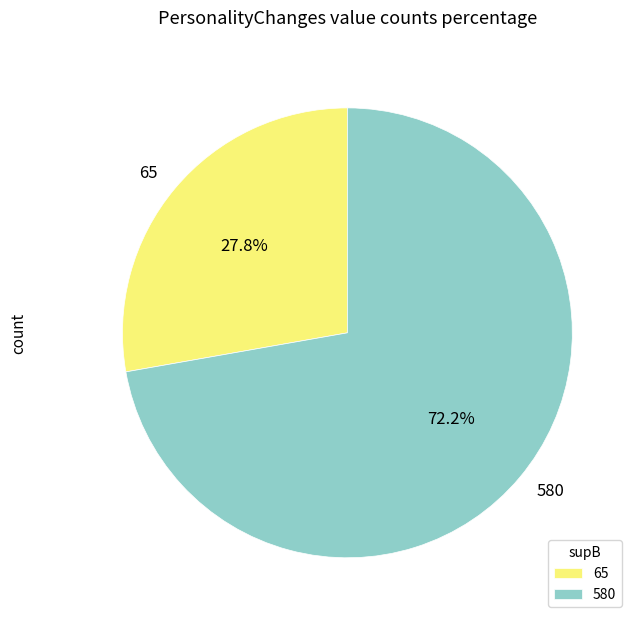

Is it true that 65 is 1% of the pie?

False